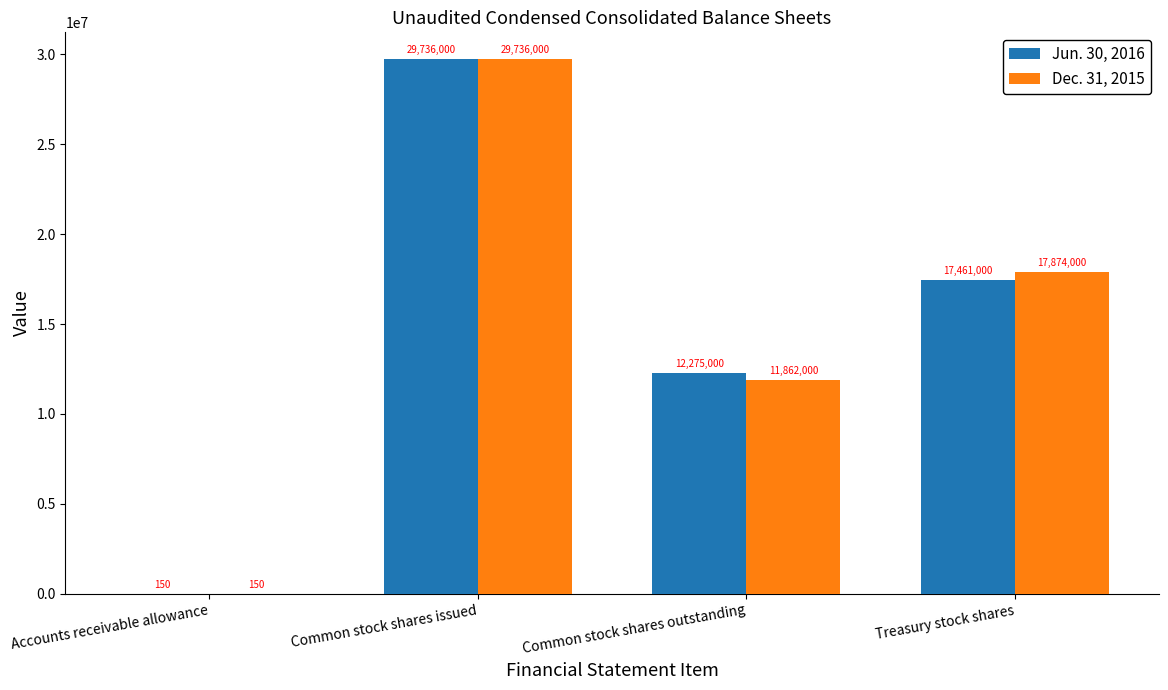

Reading right to left, transcribe all the data shown in this chart.

Jun. 30, 2016: Treasury stock shares=17461000	Common stock shares outstanding=12275000	Common stock shares issued=29736000	Accounts receivable allowance=150
Dec. 31, 2015: Treasury stock shares=17874000	Common stock shares outstanding=11862000	Common stock shares issued=29736000	Accounts receivable allowance=150